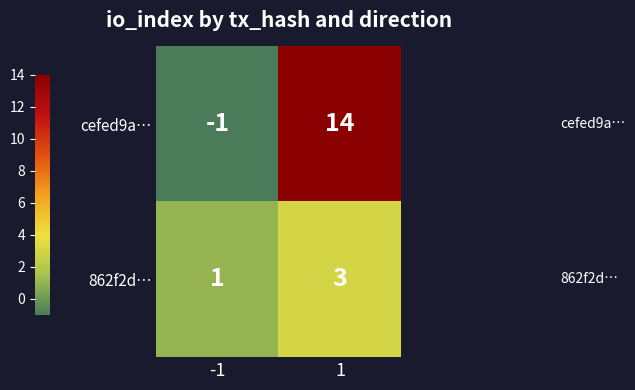

What is the sum of all cefed9a… values?

13